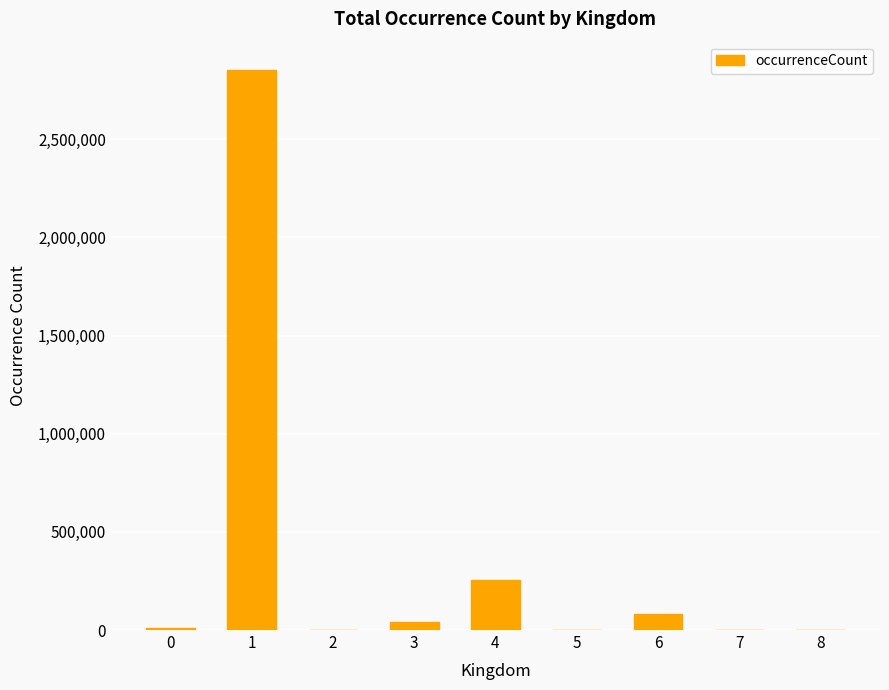

What is the greatest value displayed?

2854321